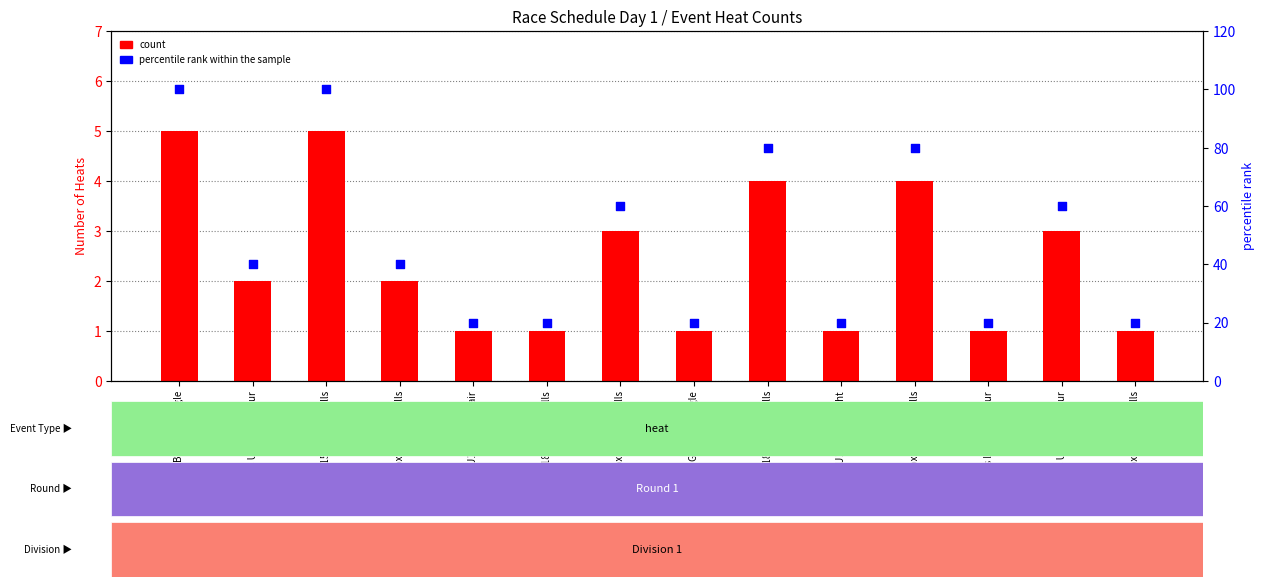

Which series has the widest spread of Y values?

percentile rank within the sample